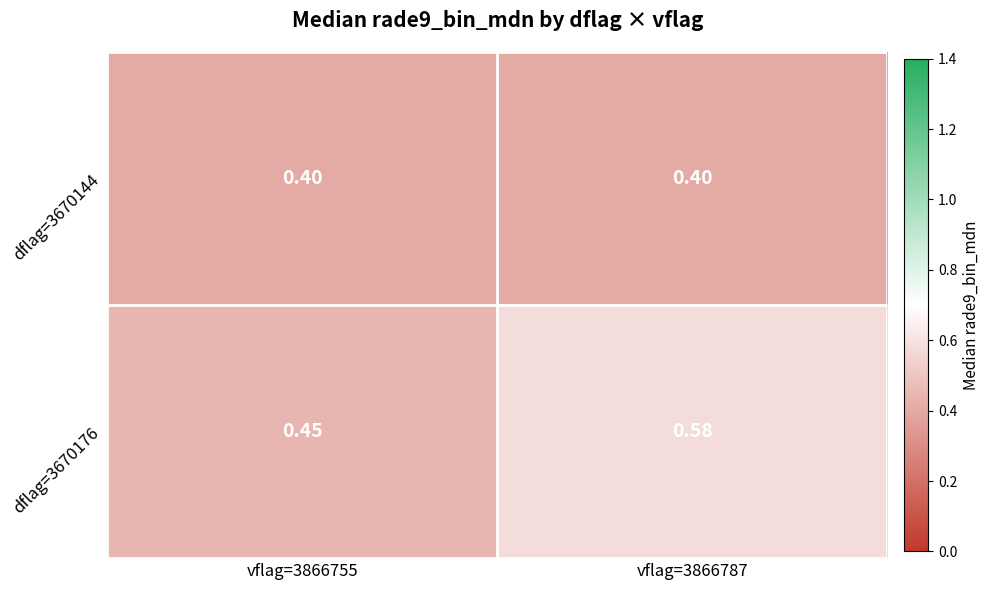

Which series has the largest total across all categories?

dflag=3670176